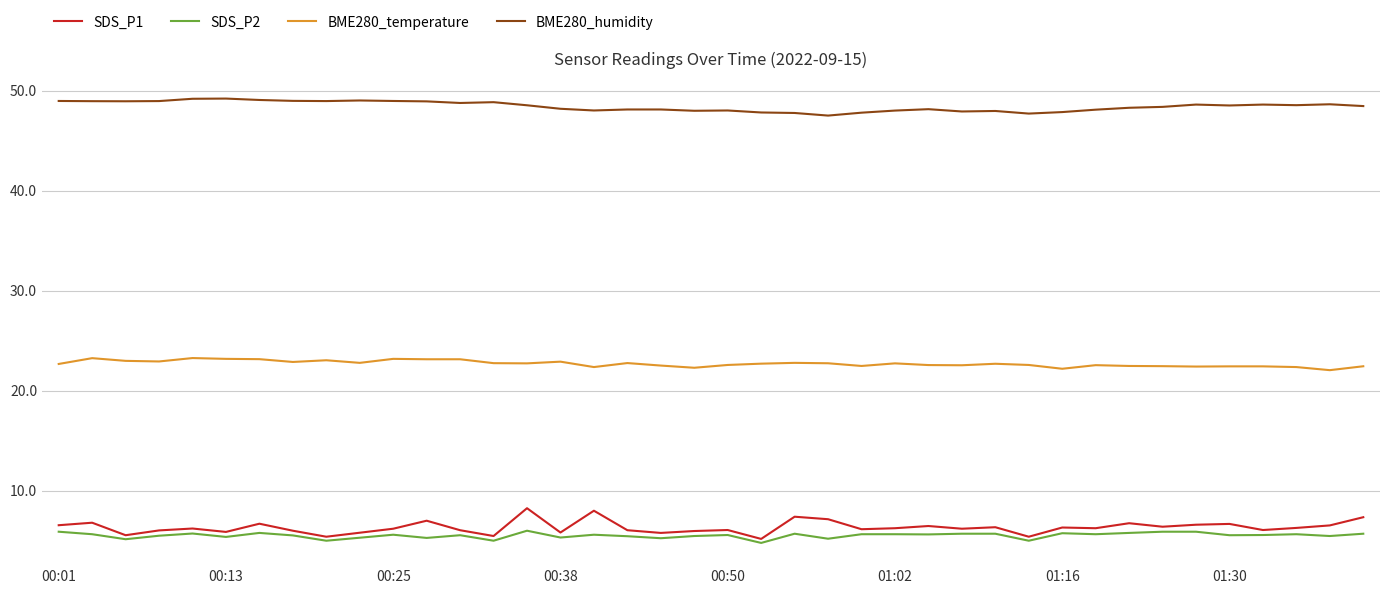

What is the lowest value of the SDS_P2 series?

4.8